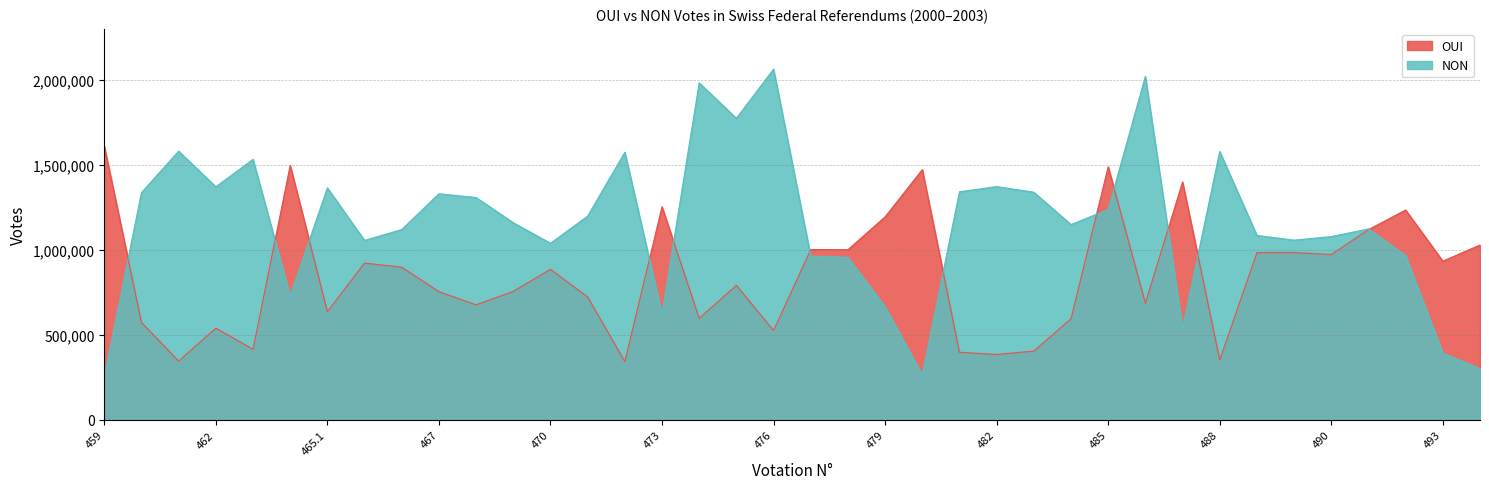

Rank the categories by NON value from highest to lowest.

476, 486, 474, 475, 461, 488, 472, 463, 482, 462, 465.1, 481, 483, 460, 467, 468, 485, 471, 469, 484, 491, 466, 489.1, 490, 489.2, 465.2, 470, 492, 477, 478, 464, 479, 473, 487, 493, 494, 480, 459